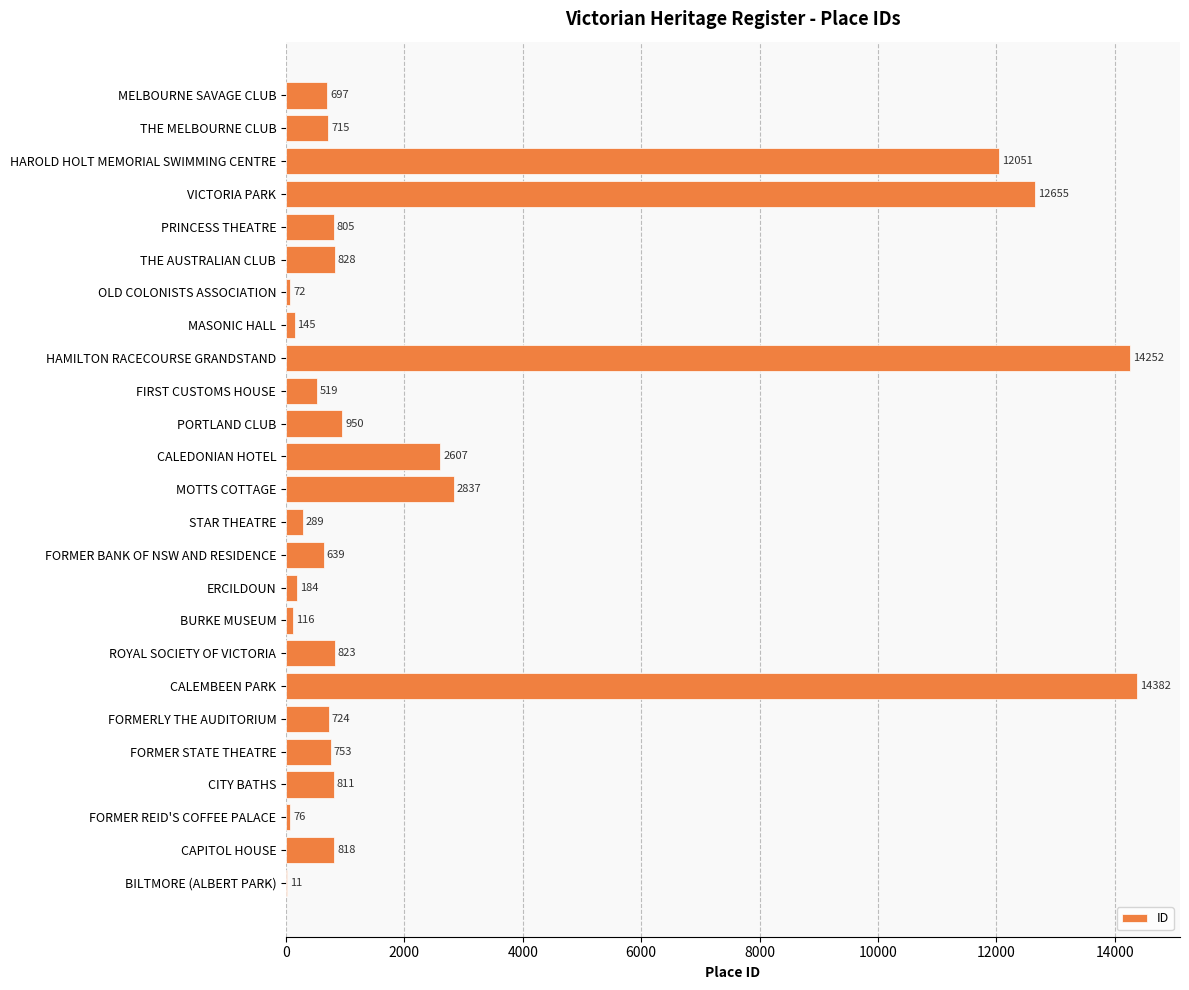

What is the sum of the values at OLD COLONISTS ASSOCIATION and FIRST CUSTOMS HOUSE?

591